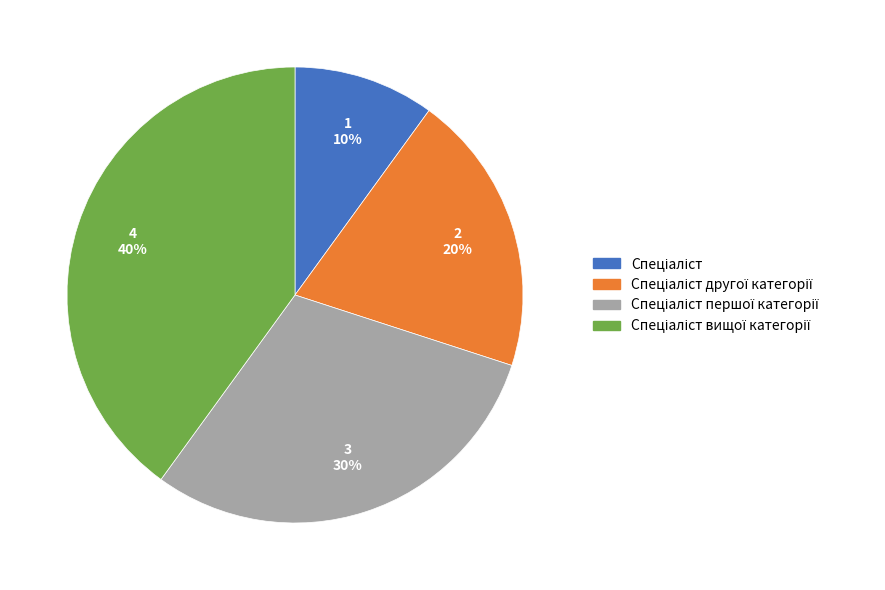

Is there any slice that represents more than half of the pie?

No